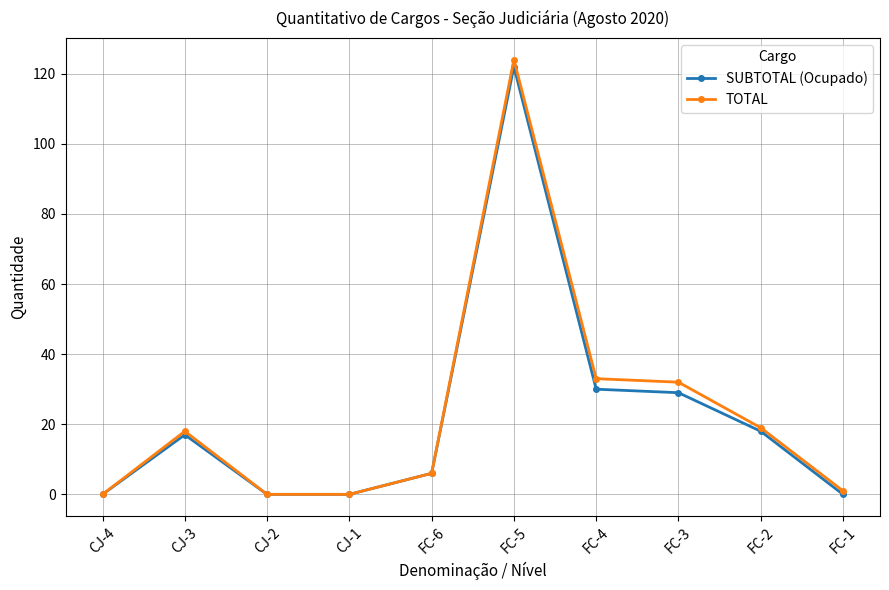

True or false: TOTAL has more than 0 interior local peaks.

True